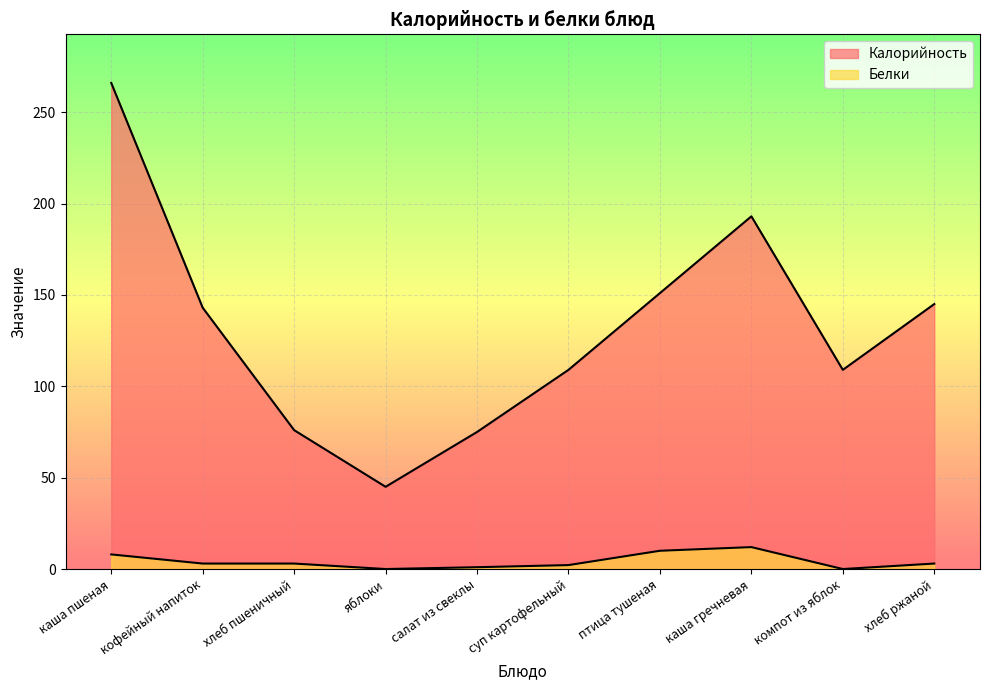

What are all the series names shown in the legend?

Калорийность, Белки